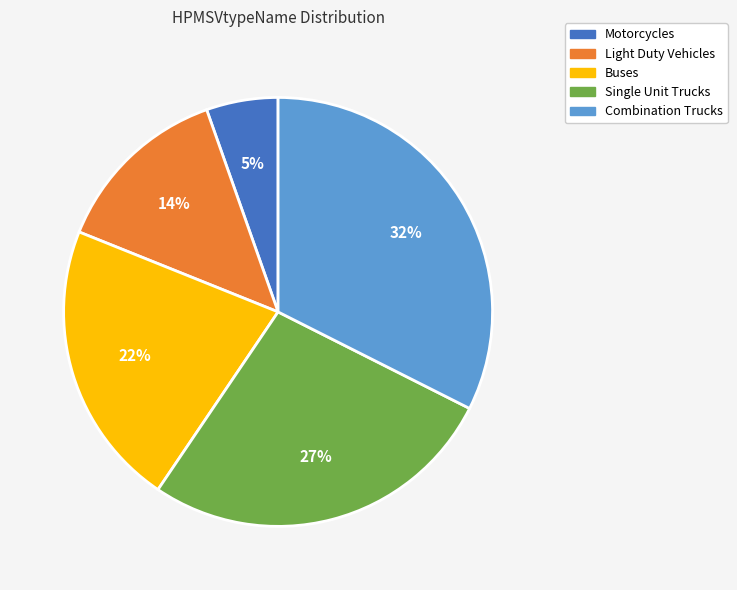

Combined, do Buses and Single Unit Trucks account for over 50%?

No